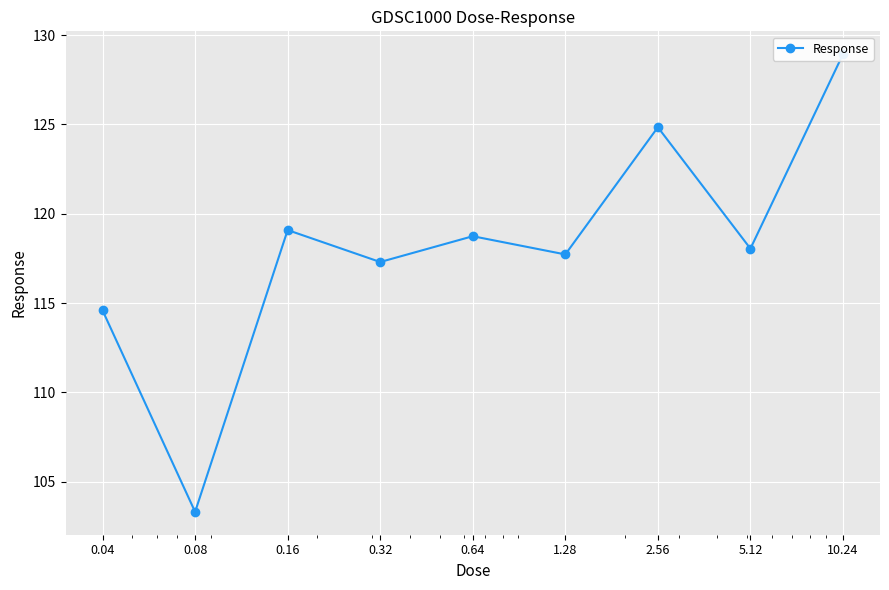

Rank the categories by value from lowest to highest.

0.08, 0.04, 0.32, 1.28, 5.12, 0.64, 0.16, 2.56, 10.24